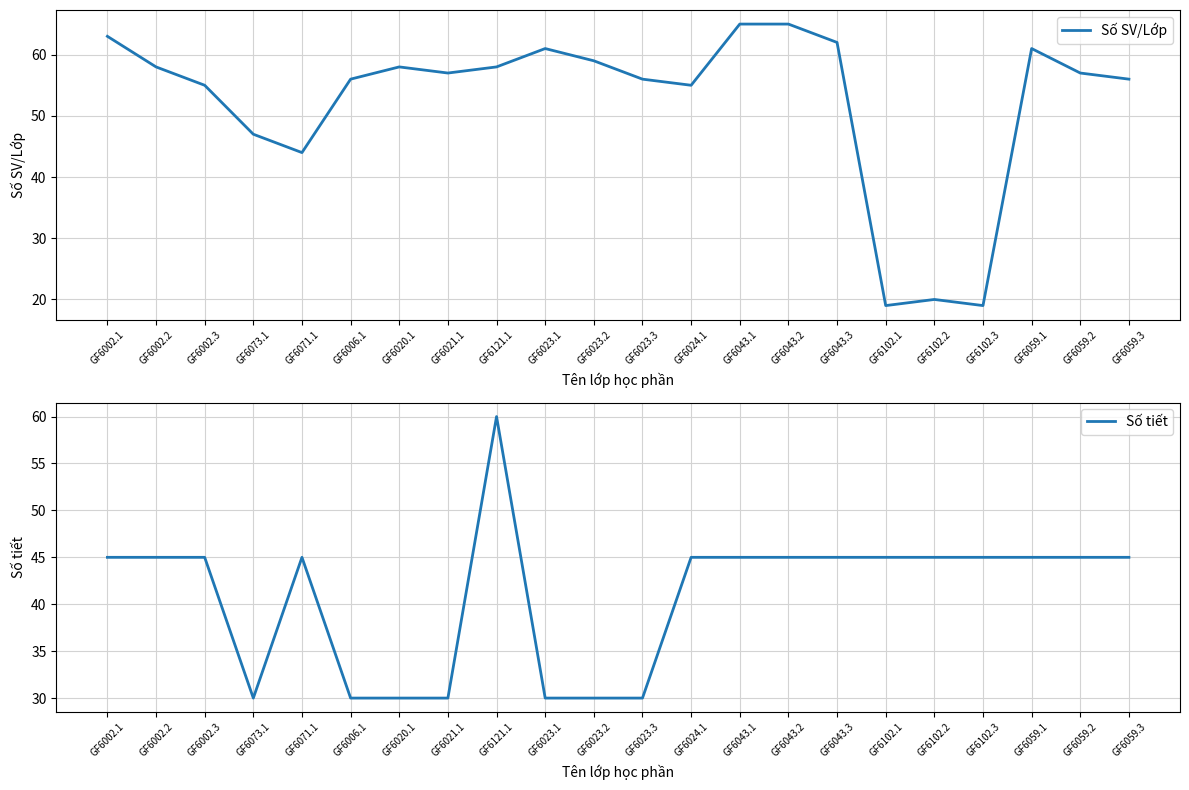

What is the label of the 10th point from the left?

GF6023.1